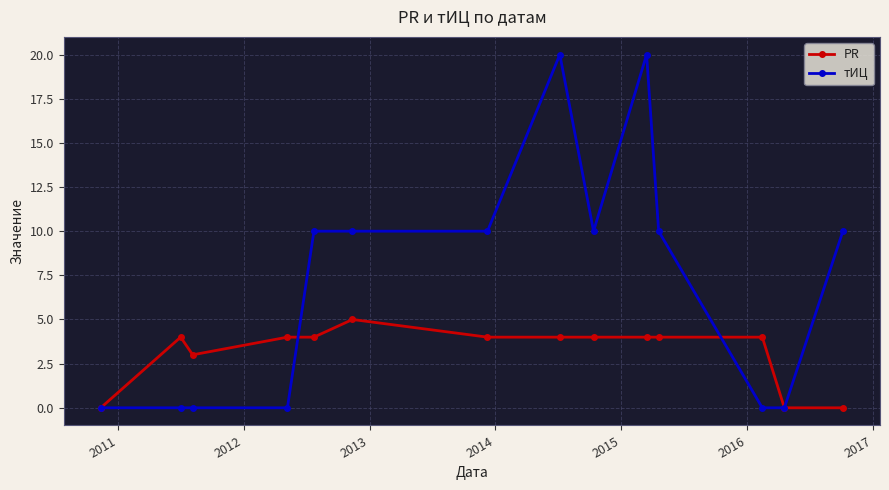

List the series in order of their overall mean, highest first.

тИЦ, PR